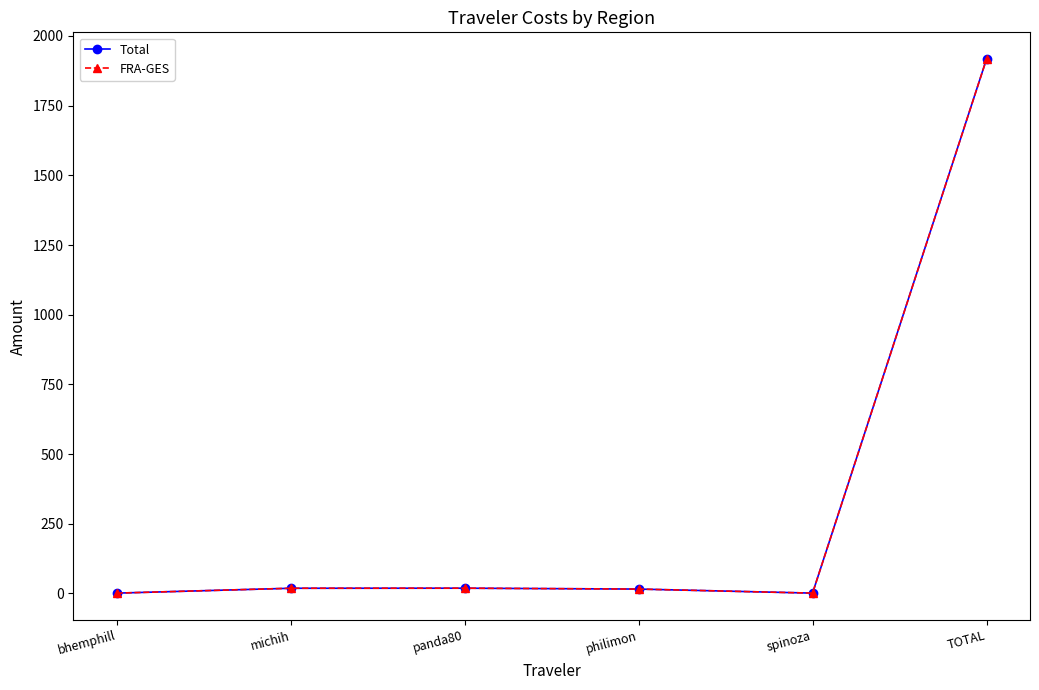

How many values in the FRA-GES series are below 18?

3